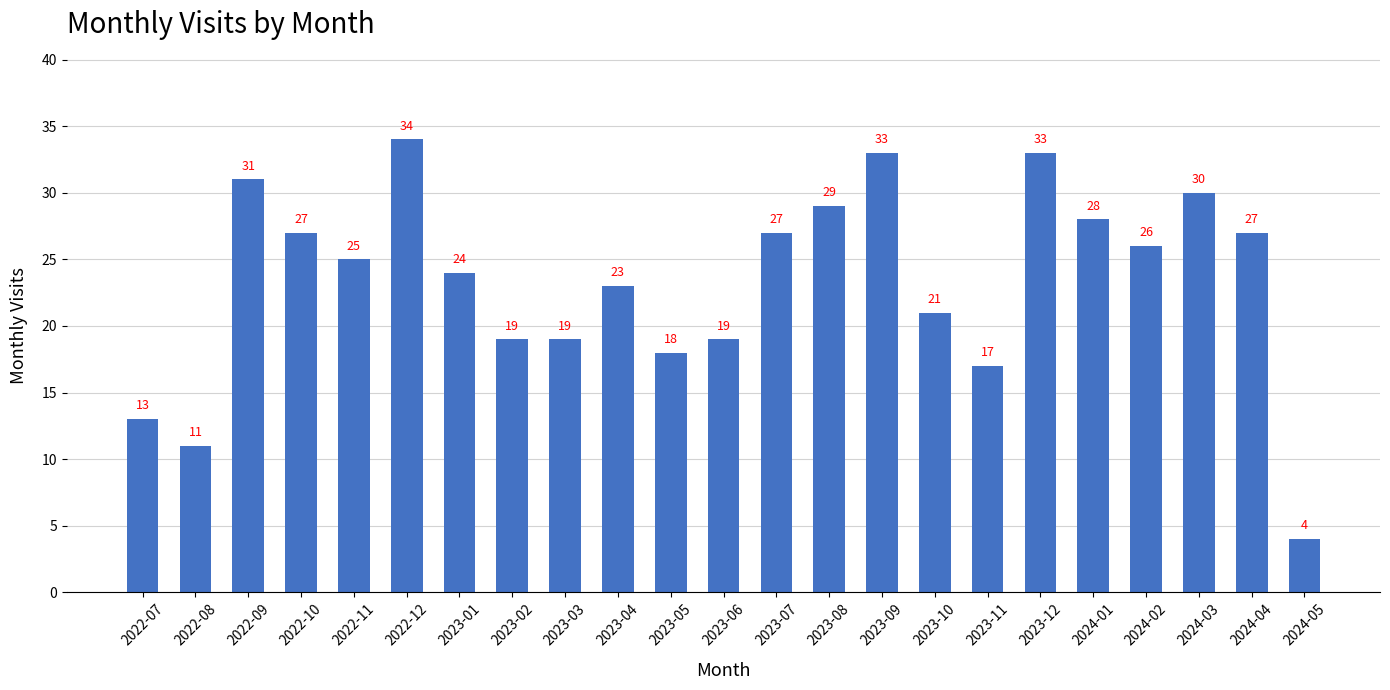

Reading right to left, extract all data points from this chart.

2024-05=4	2024-04=27	2024-03=30	2024-02=26	2024-01=28	2023-12=33	2023-11=17	2023-10=21	2023-09=33	2023-08=29	2023-07=27	2023-06=19	2023-05=18	2023-04=23	2023-03=19	2023-02=19	2023-01=24	2022-12=34	2022-11=25	2022-10=27	2022-09=31	2022-08=11	2022-07=13